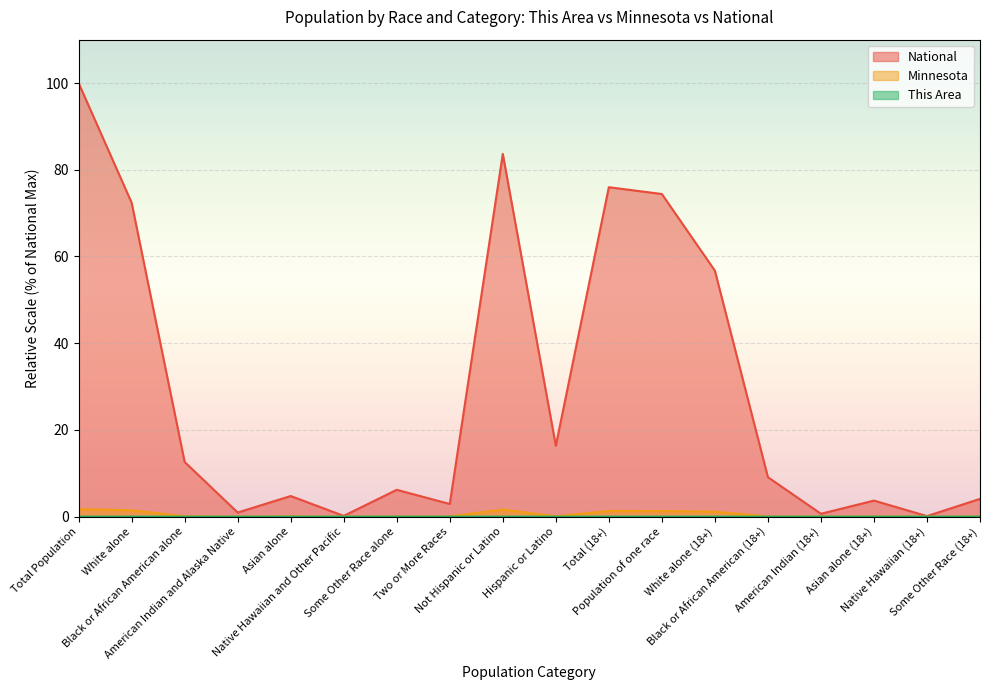

Where is the first local maximum for National?

Asian alone